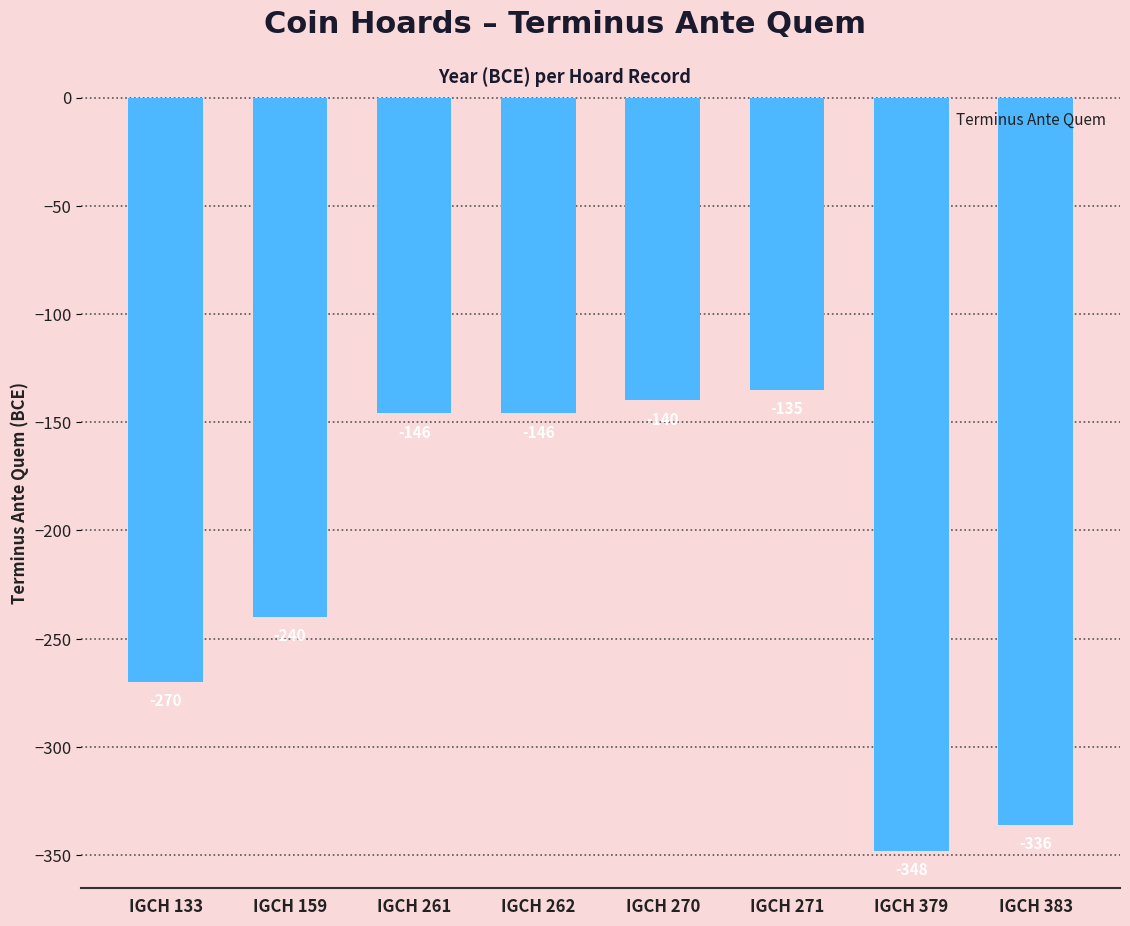

Reading right to left, what are all the values shown in this chart?

-336	-348	-135	-140	-146	-146	-240	-270